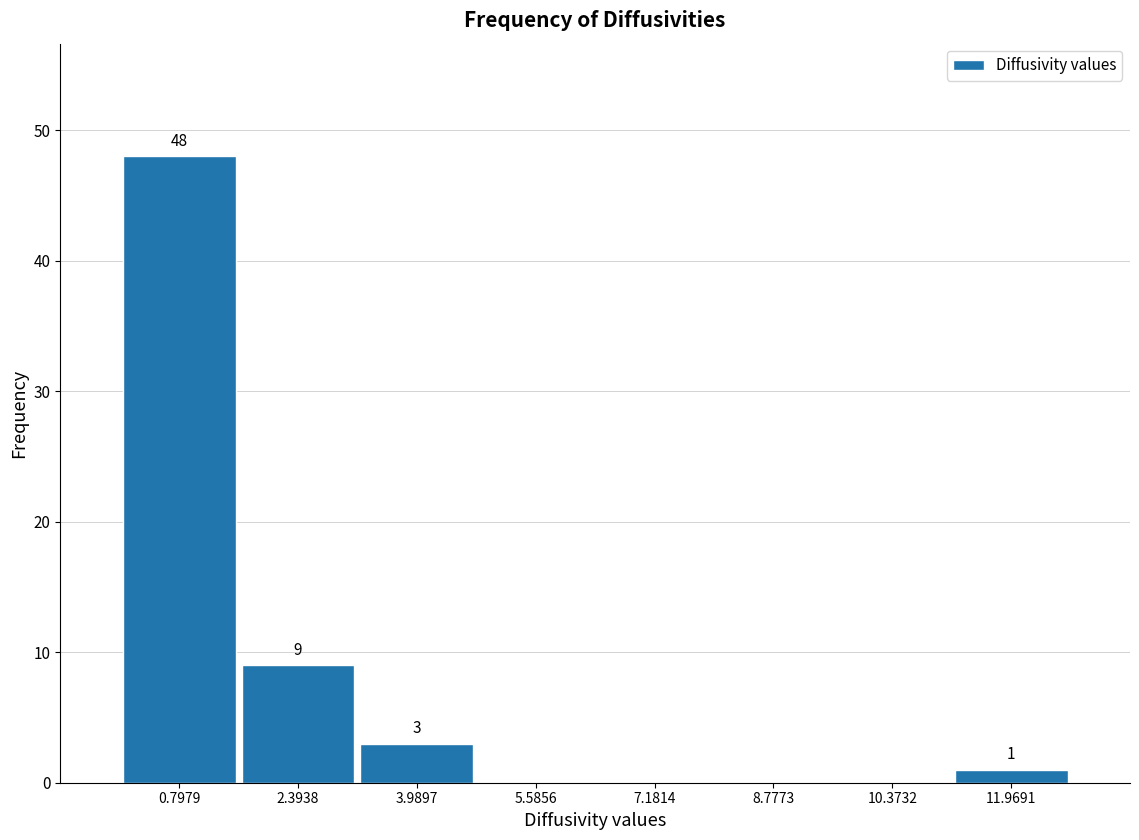

Which range on the x-axis has the tallest bar?

0.0 to 1.6